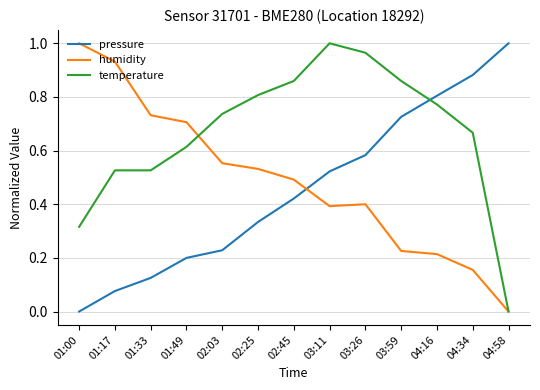

True or false: humidity has a value of 0.4 at 03:11.

True